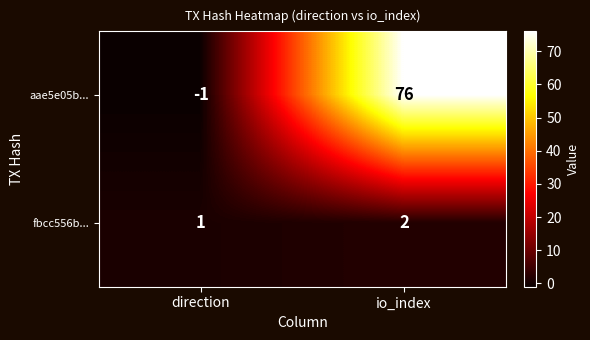

At direction, list the series in order from largest to smallest.

fbcc556b..., aae5e05b...